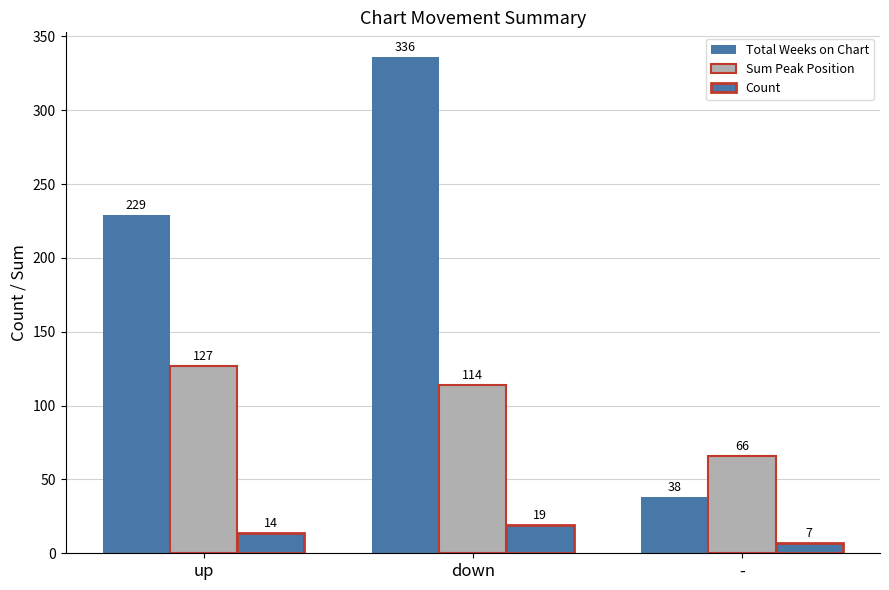

How many bars are there in total?

9